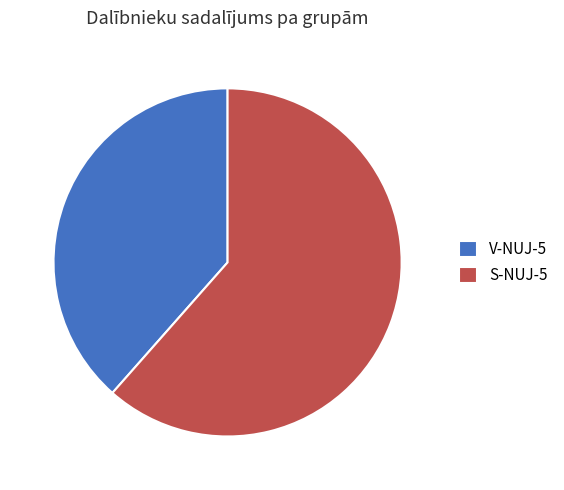

The S-NUJ-5 slice represents 62% of the pie. True or false?

True